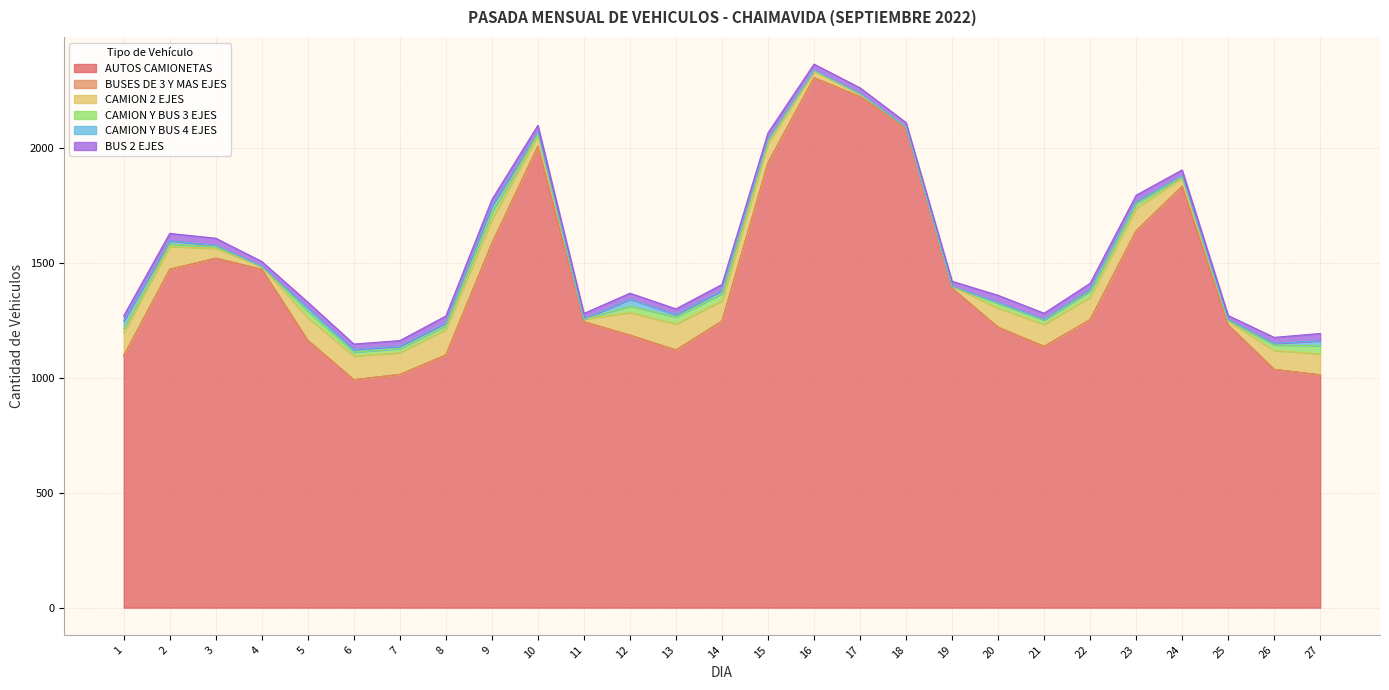

List the labels in order of CAMION Y BUS 3 EJES value, smallest first.

11, 18, 19, 4, 25, 17, 16, 24, 3, 10, 15, 2, 8, 1, 6, 7, 21, 23, 20, 26, 22, 5, 12, 9, 13, 14, 27